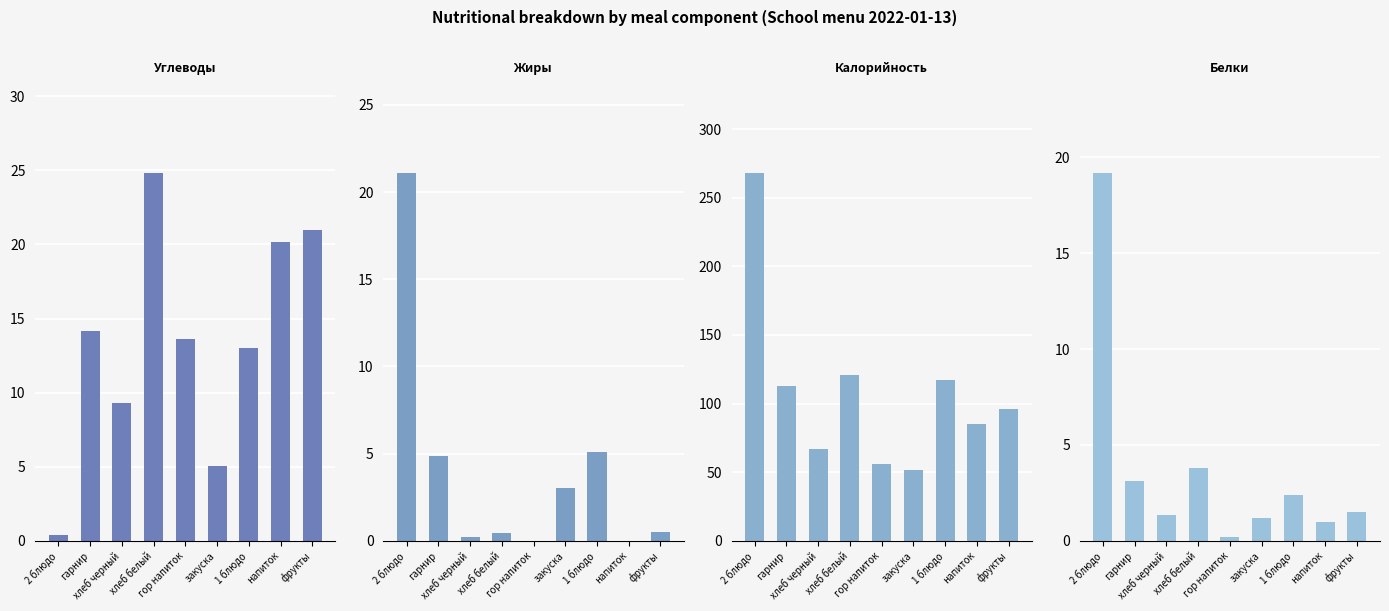

What is the difference between the Белки values at закуска and хлеб белый?

2.6